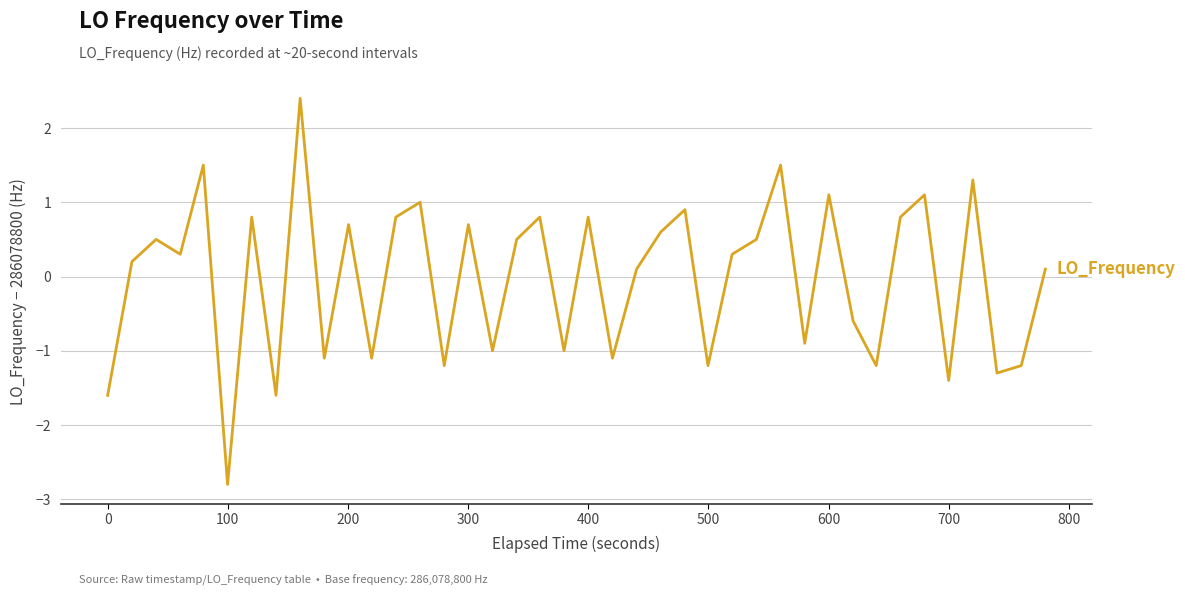

What is the minimum value shown in the chart?

-2.8